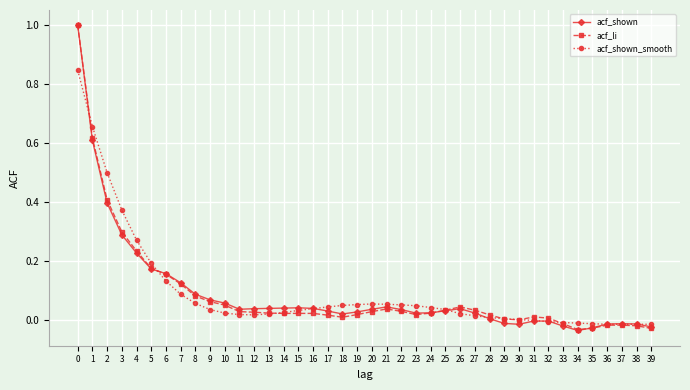

Is it true that acf_li equals 0.6 at 1?

True